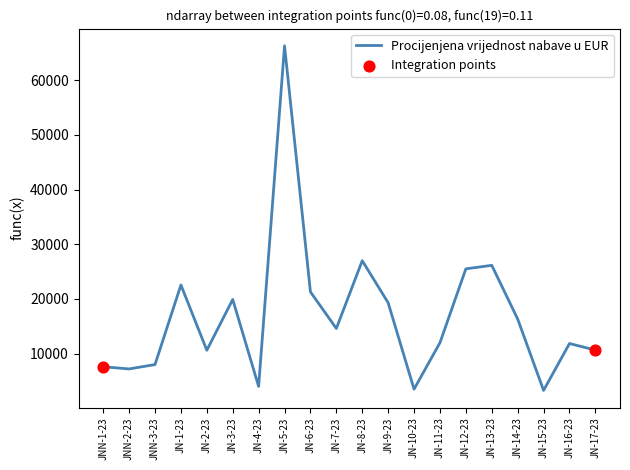

Between JNN-2-23 and JN-9-23, which is larger?

JN-9-23